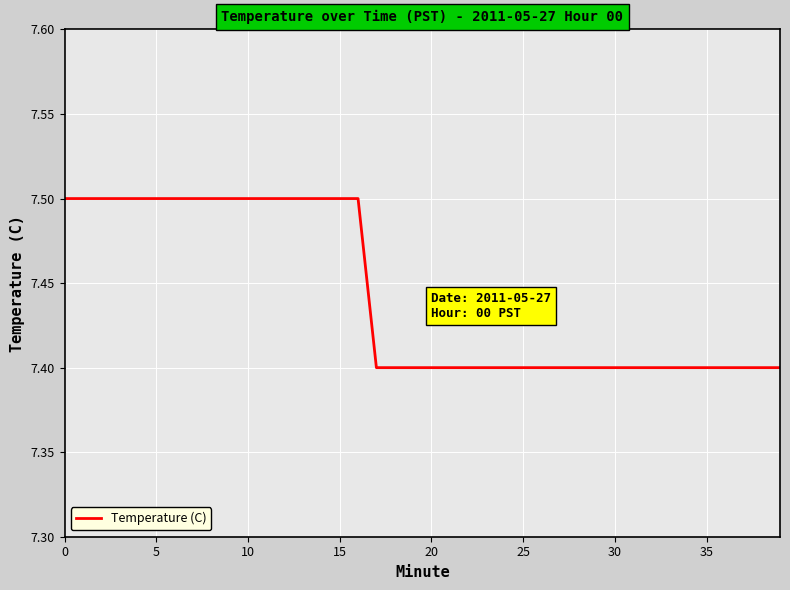

What is the minimum value shown in the chart?

7.4